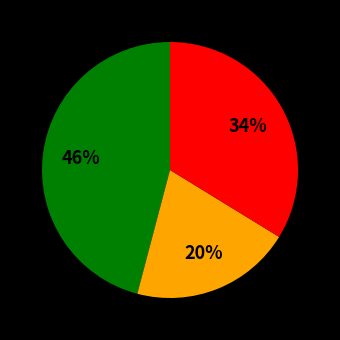

To the nearest percent, what is the average slice percentage?

33%